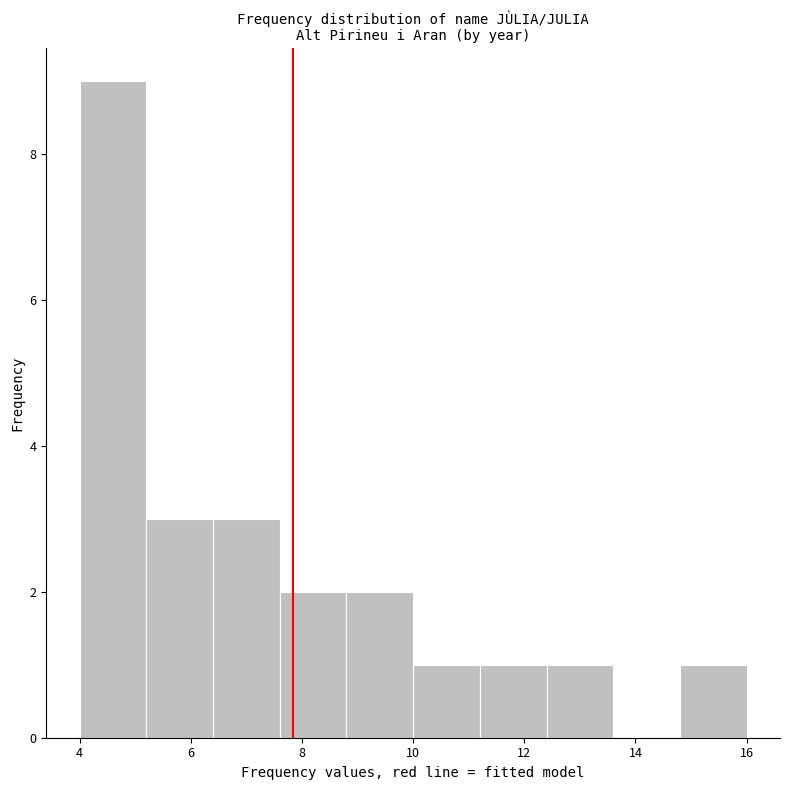

Which range on the x-axis has the tallest bar?

4.0 to 5.2